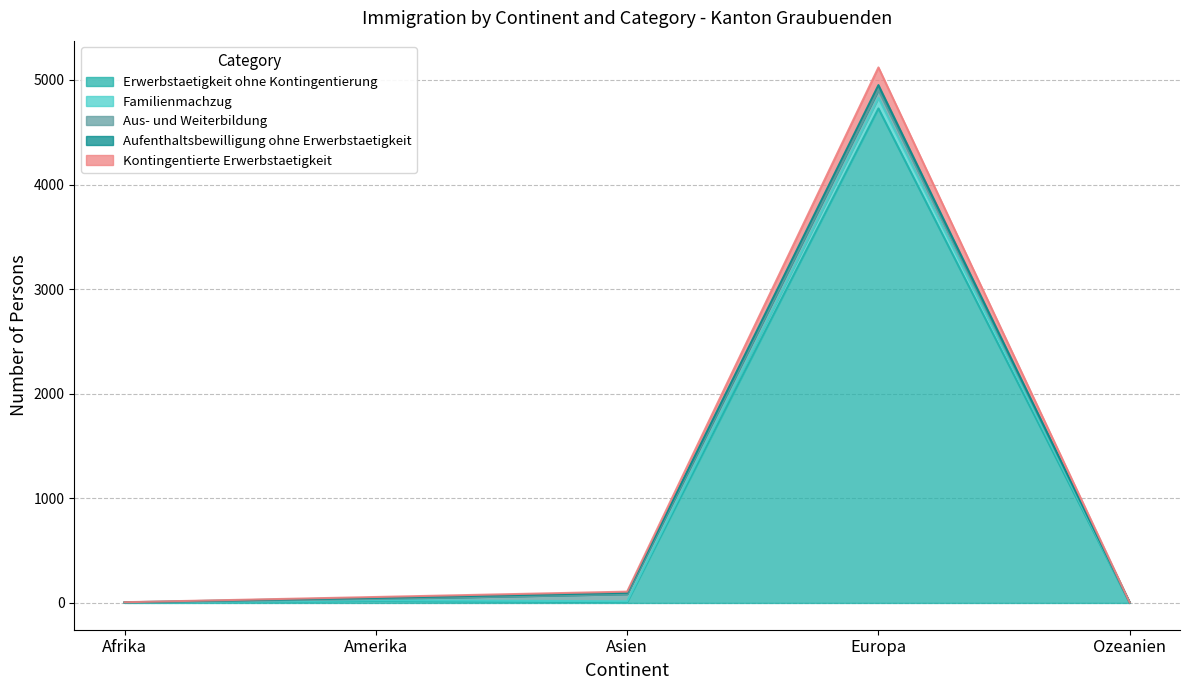

What is the minimum value shown in the chart?

1